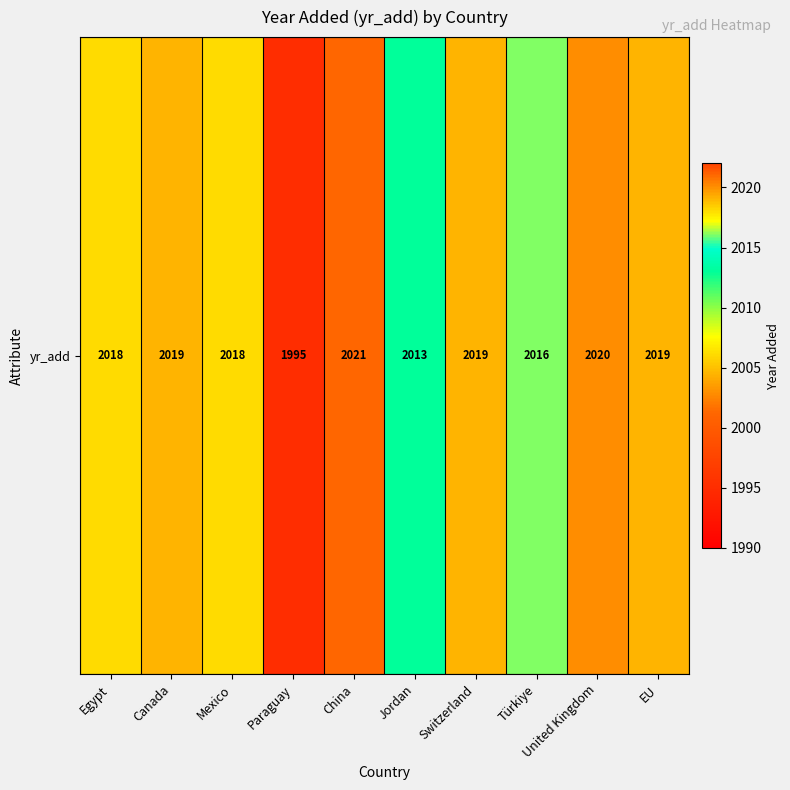

What is the smallest value displayed?

1995